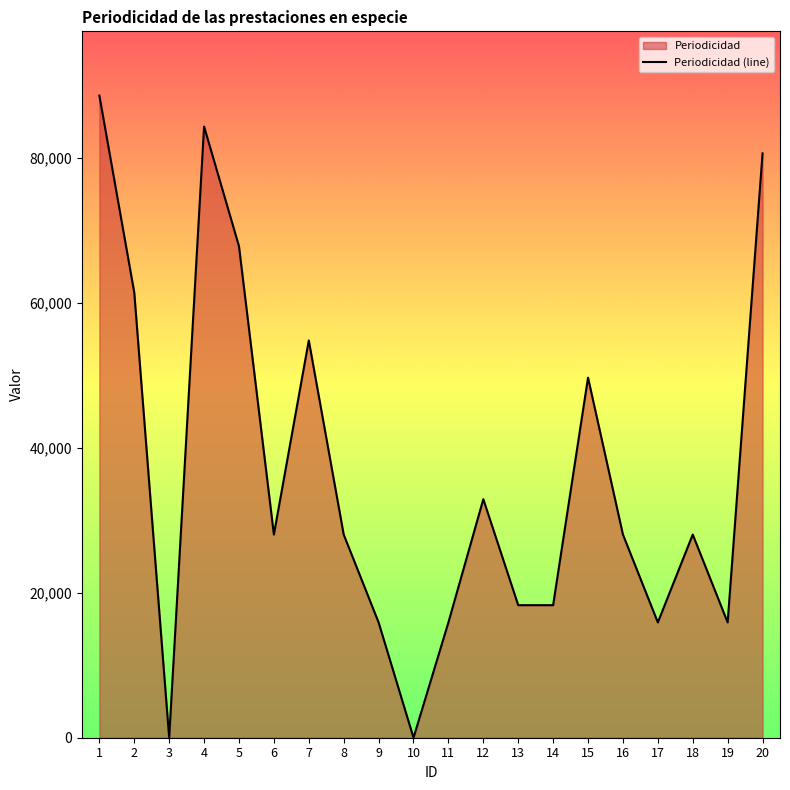

Where is the data nearest to the value 44297?

15